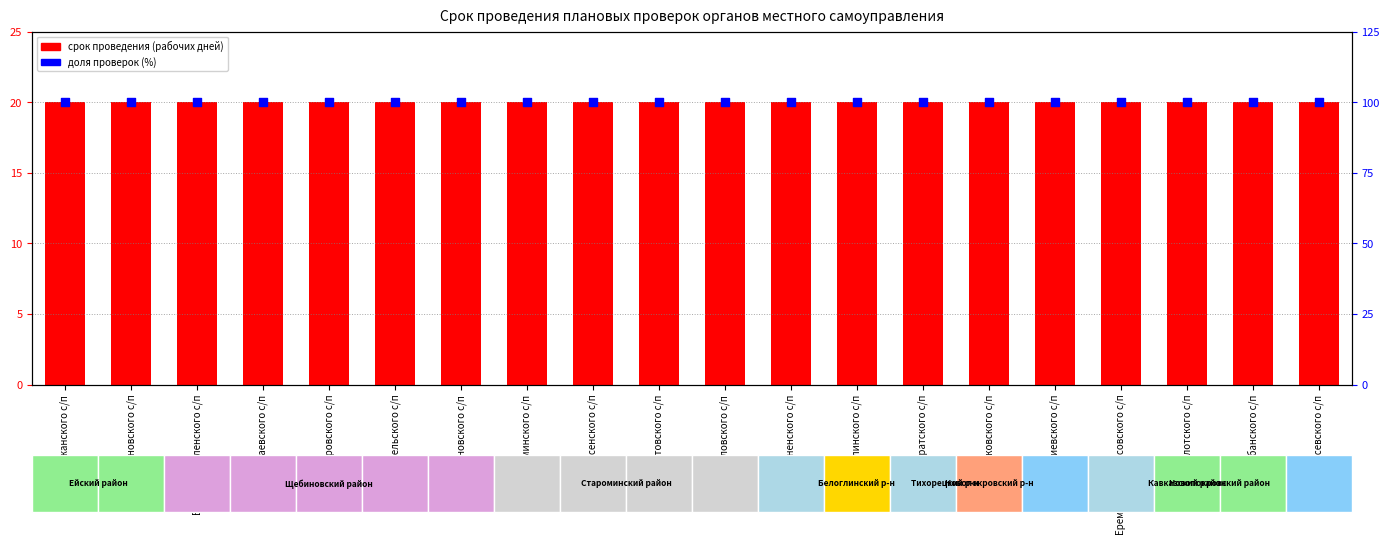

What are all the series names shown in the legend?

срок проведения (рабочих дней), доля проверок (%)